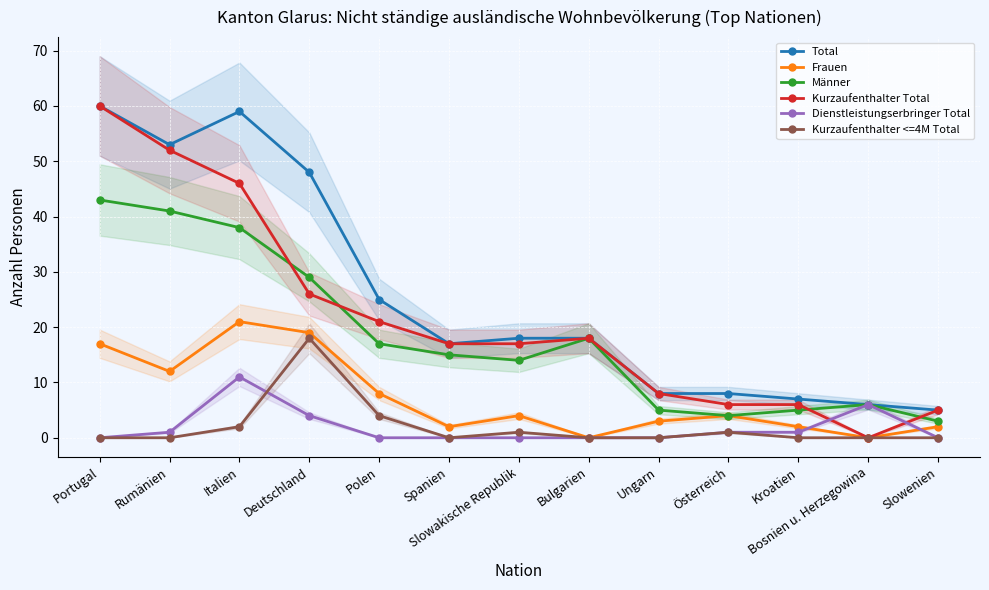

Which category has the highest value across all series?

Portugal